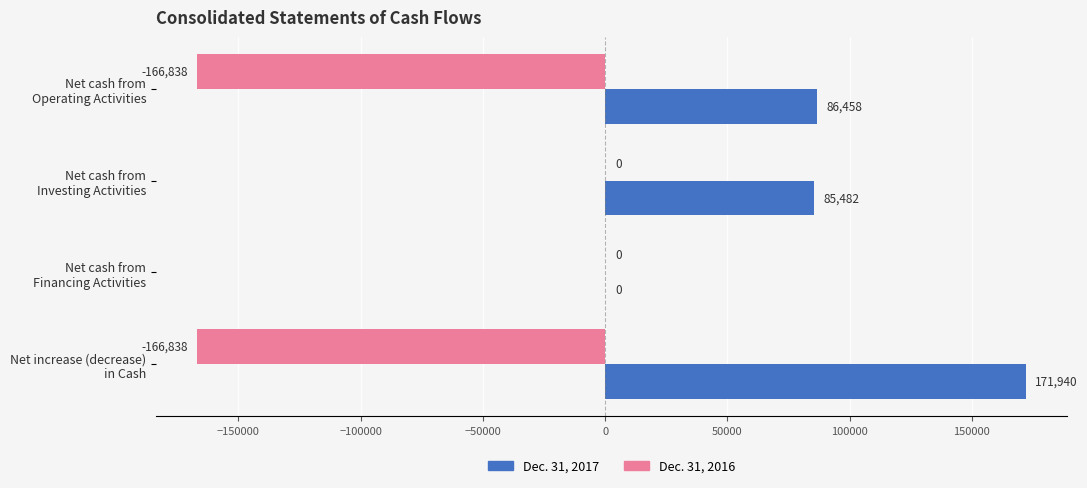

What is the average value of the Dec. 31, 2017 series?

85970